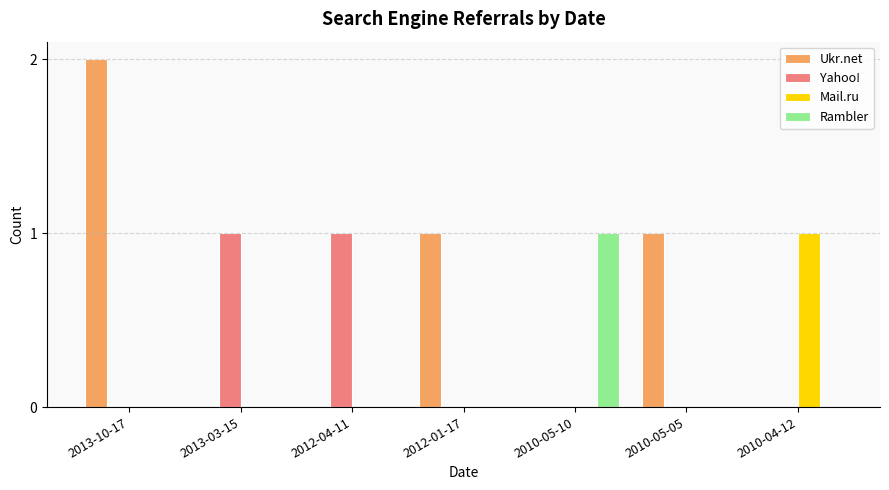

Count the number of categories in the chart.

7